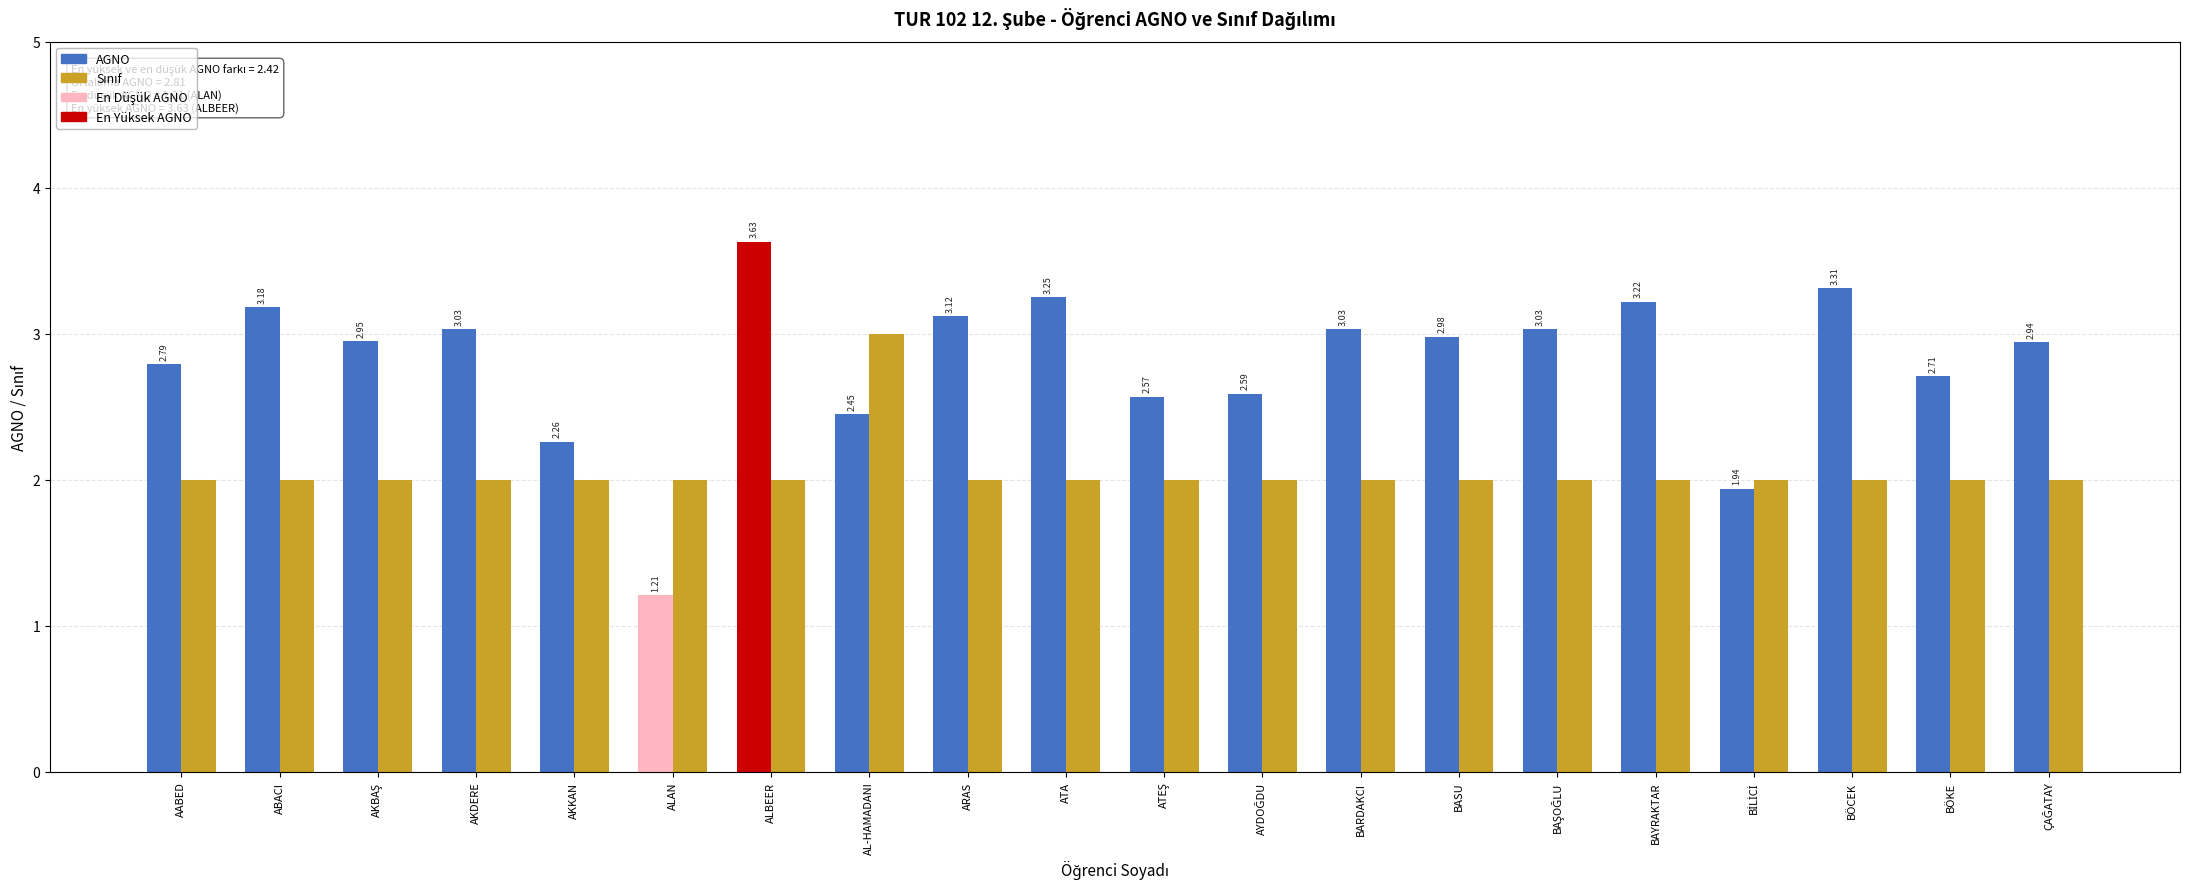

Rank the series by their average value, from highest to lowest.

AGNO, Sınıf